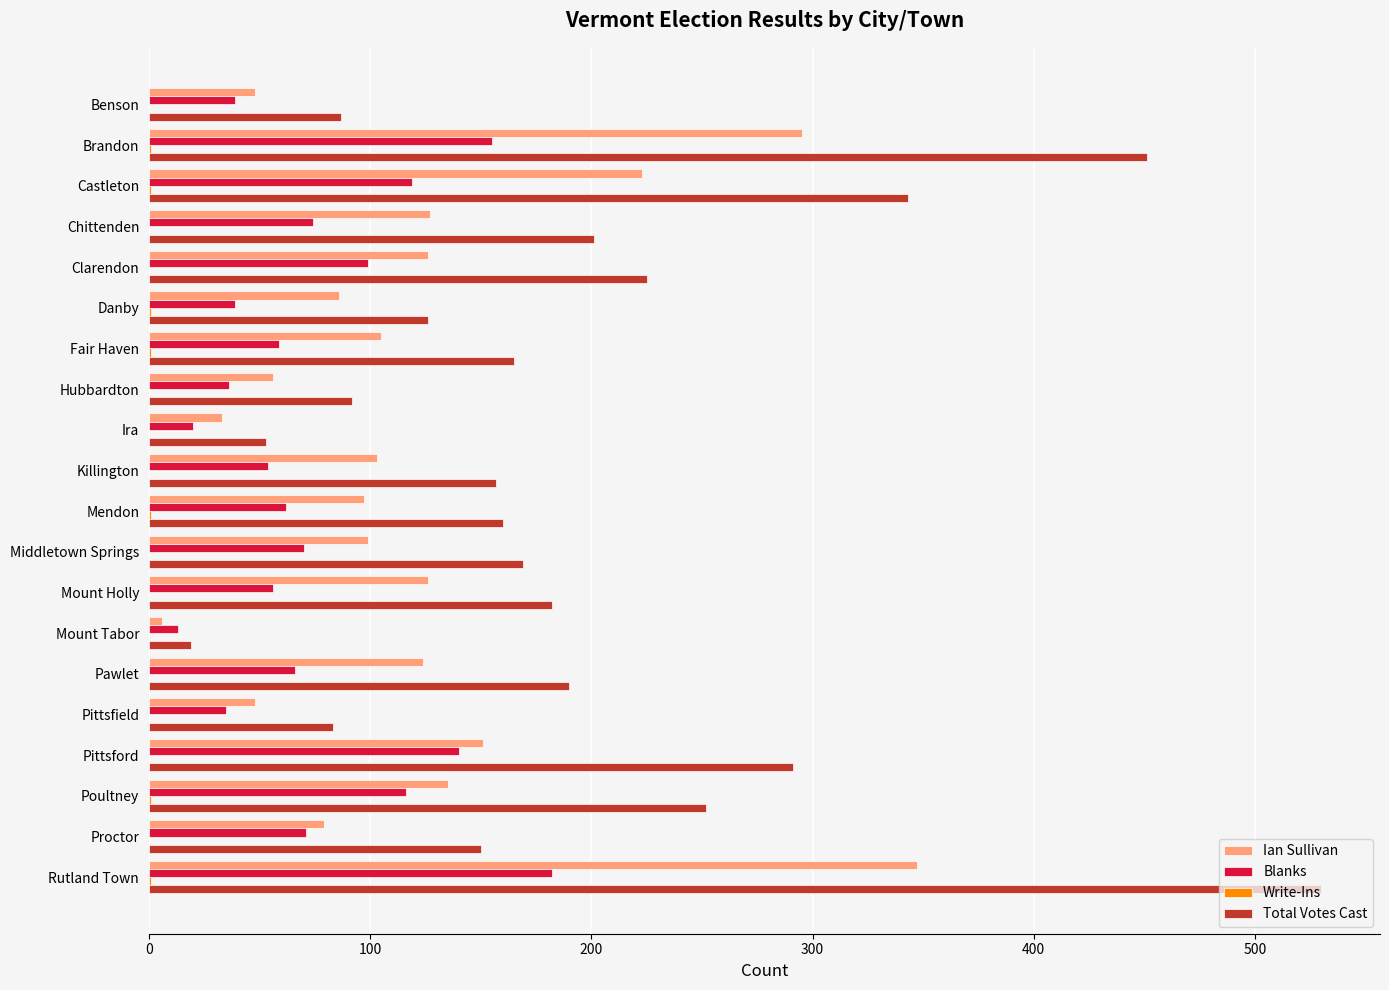

Between Pittsfield and Proctor, which series saw the biggest shift?

Total Votes Cast